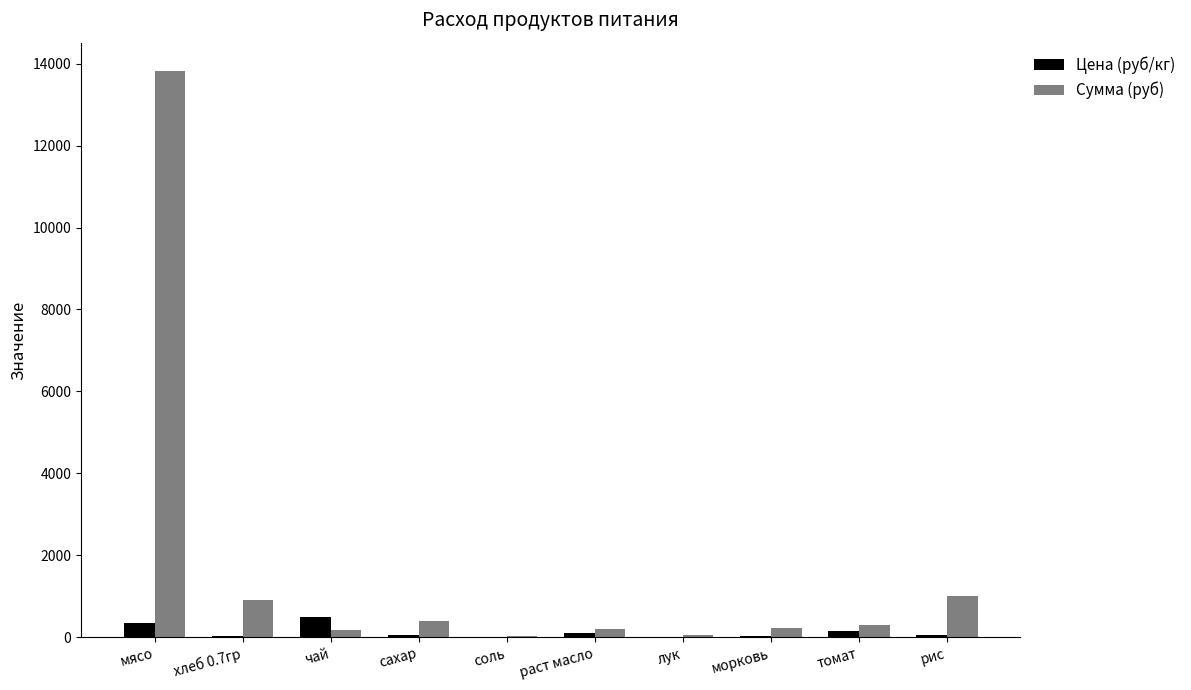

What is the maximum value for Сумма (руб)?

13821.5